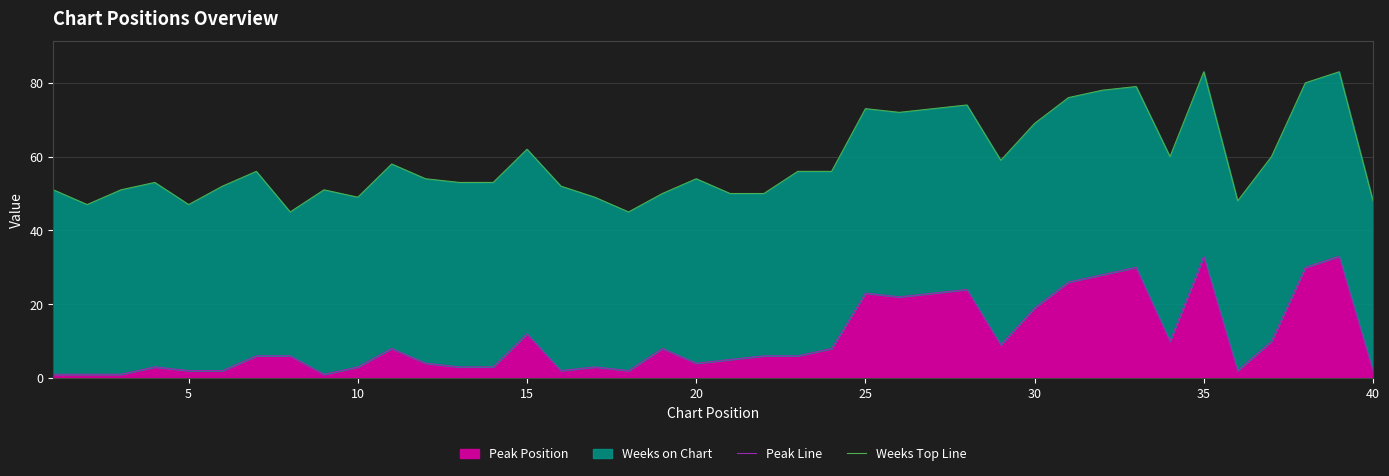

At which label is Peak Position closest to 17?

30